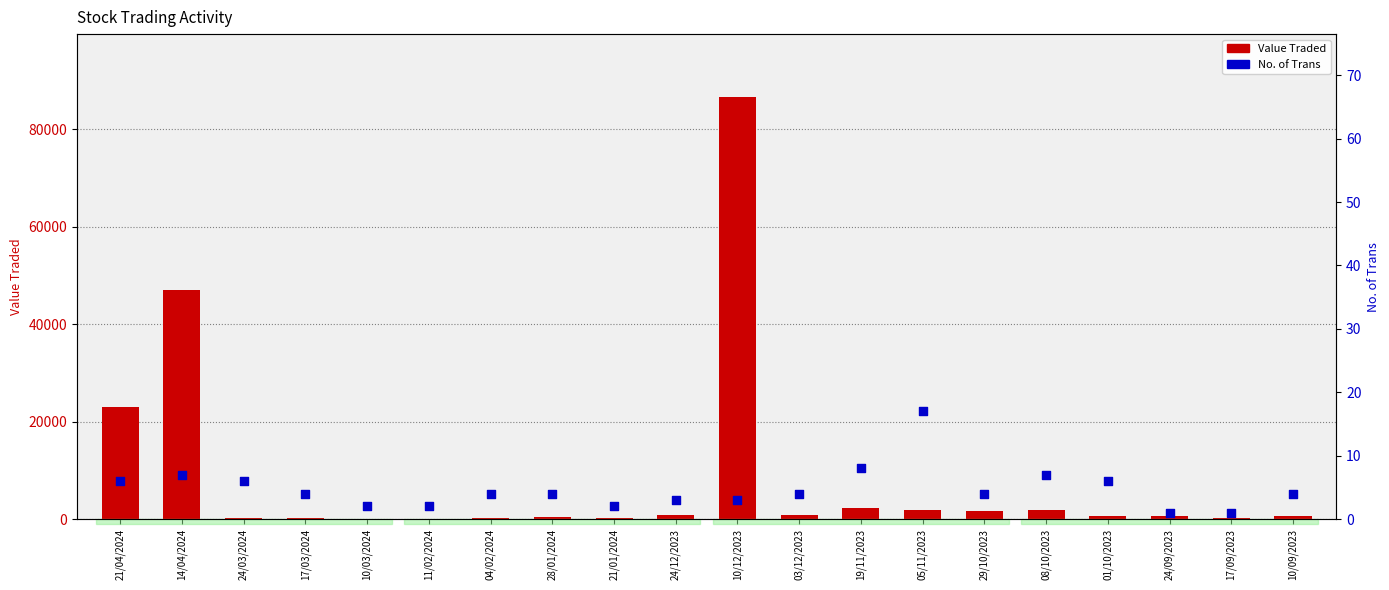

Which series has the widest spread of Y values?

Value Traded